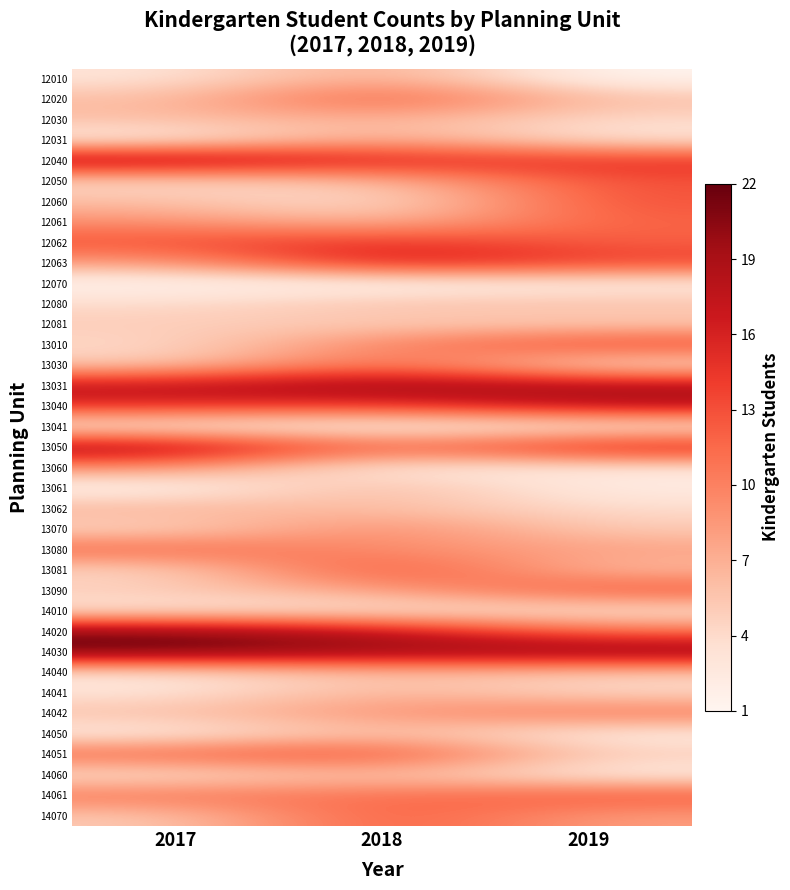

Which has a higher value, 2019 or 2017?

2017